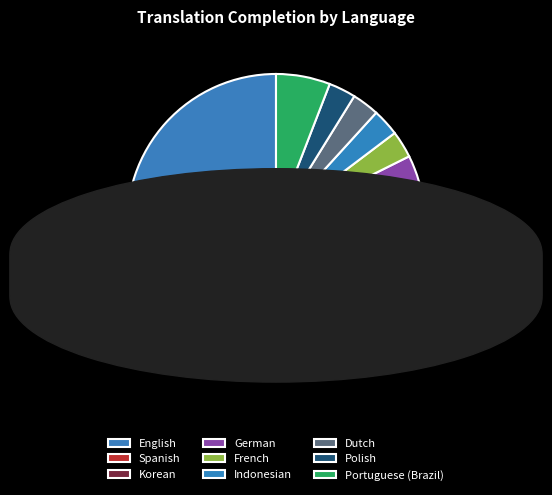

How many segments does this pie chart have?

9